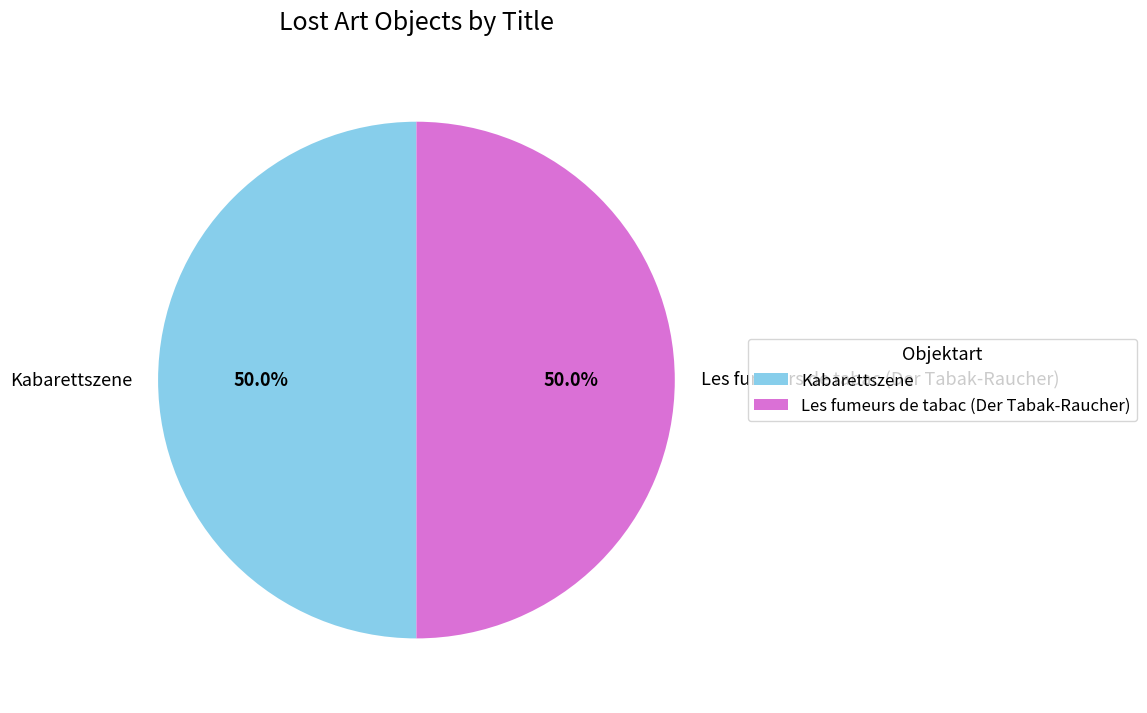

What is the ratio of the value at Les fumeurs de tabac (Der Tabak-Raucher) to the value at Kabarettszene?

1.0